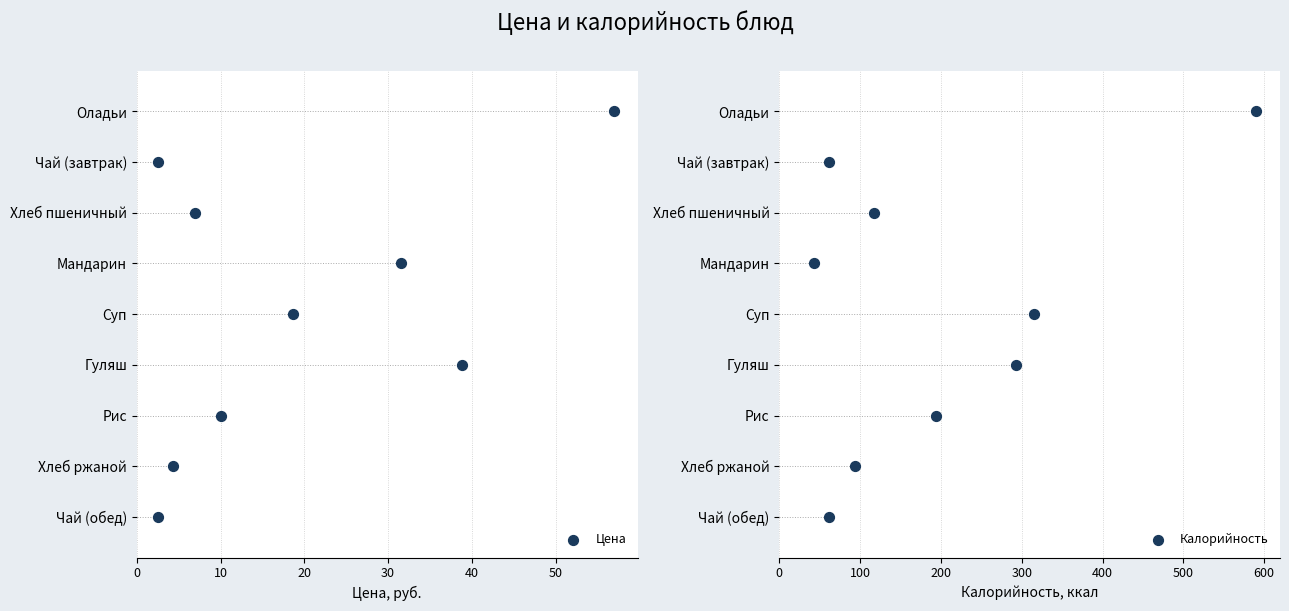

What are all the series names shown in the legend?

Цена, Калорийность